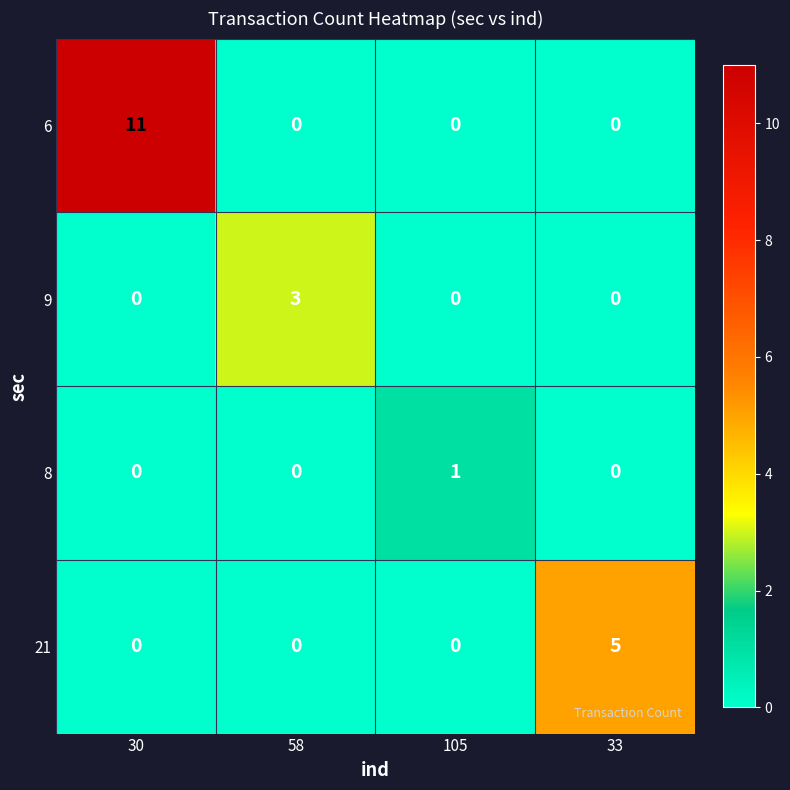

List the series in order of their overall mean, lowest first.

8, 9, 21, 6